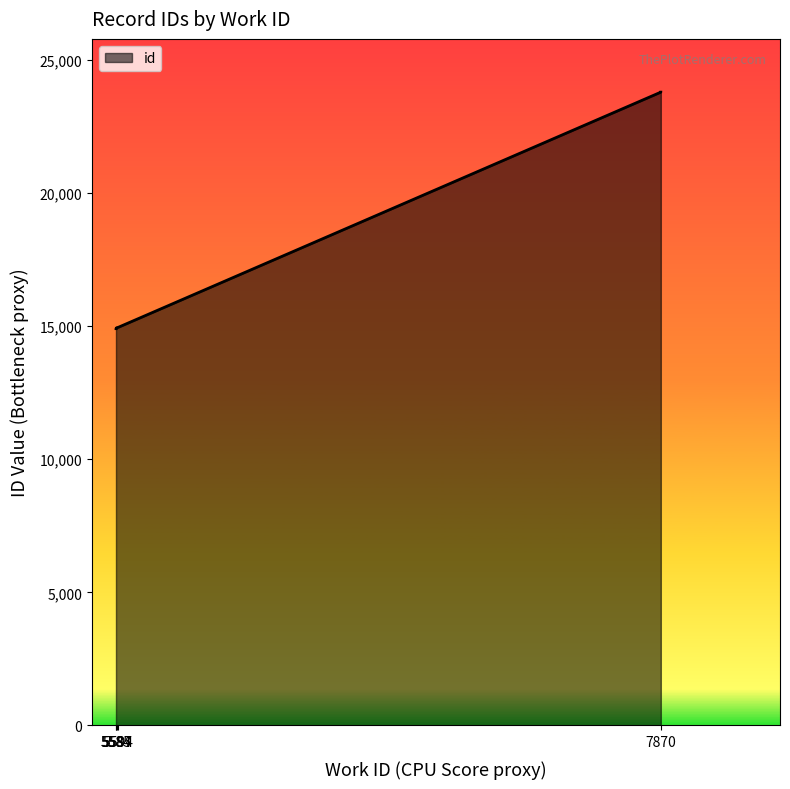

How many values exceed 14940?

4